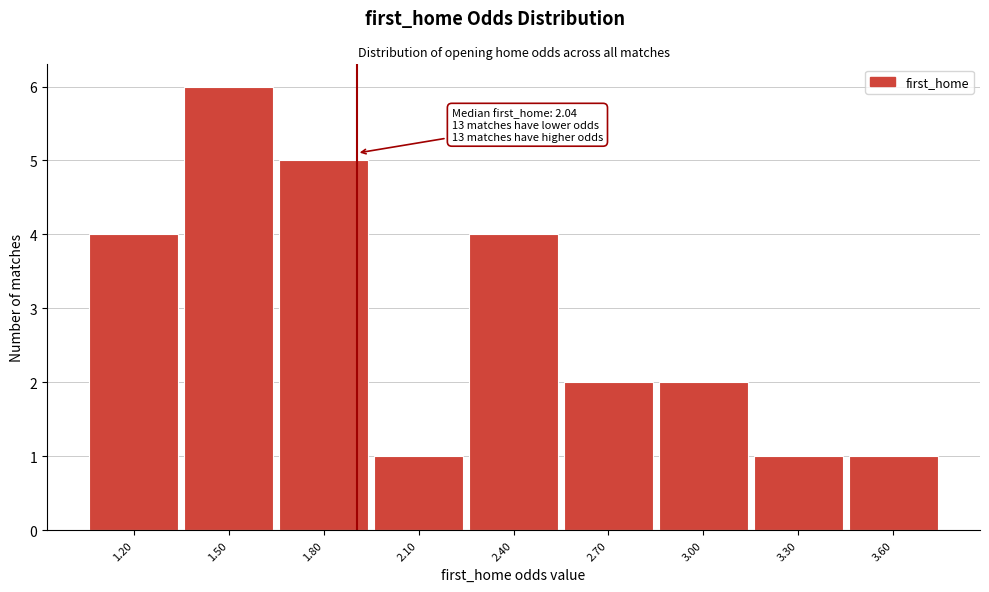

Reading left to right, what are all the values shown in this chart?

1.20=4	1.50=6	1.80=5	2.10=1	2.40=4	2.70=2	3.00=2	3.30=1	3.60=1